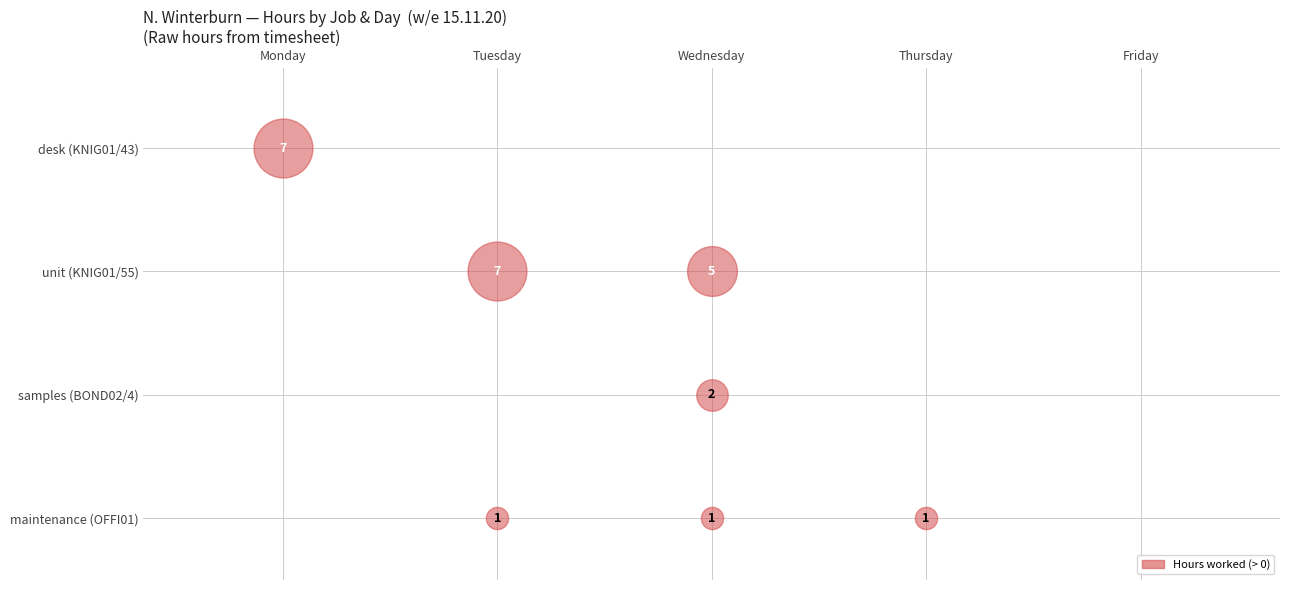

List the labels in order of desk value, smallest first.

Tuesday, Wednesday, Thursday, Friday, Monday